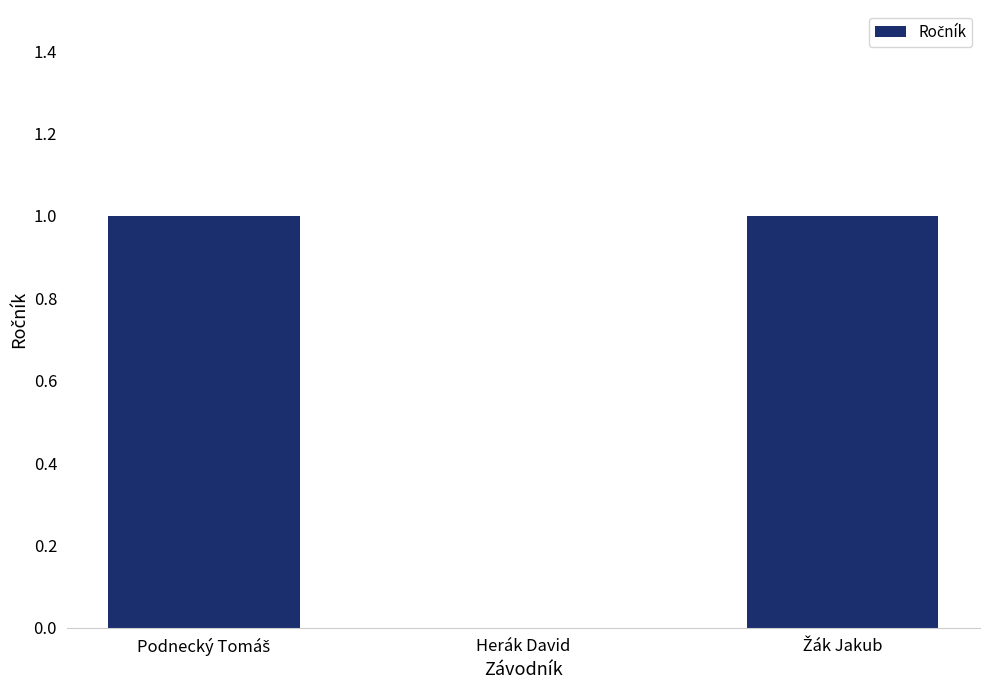

Does the chart contain stacked bars?

No